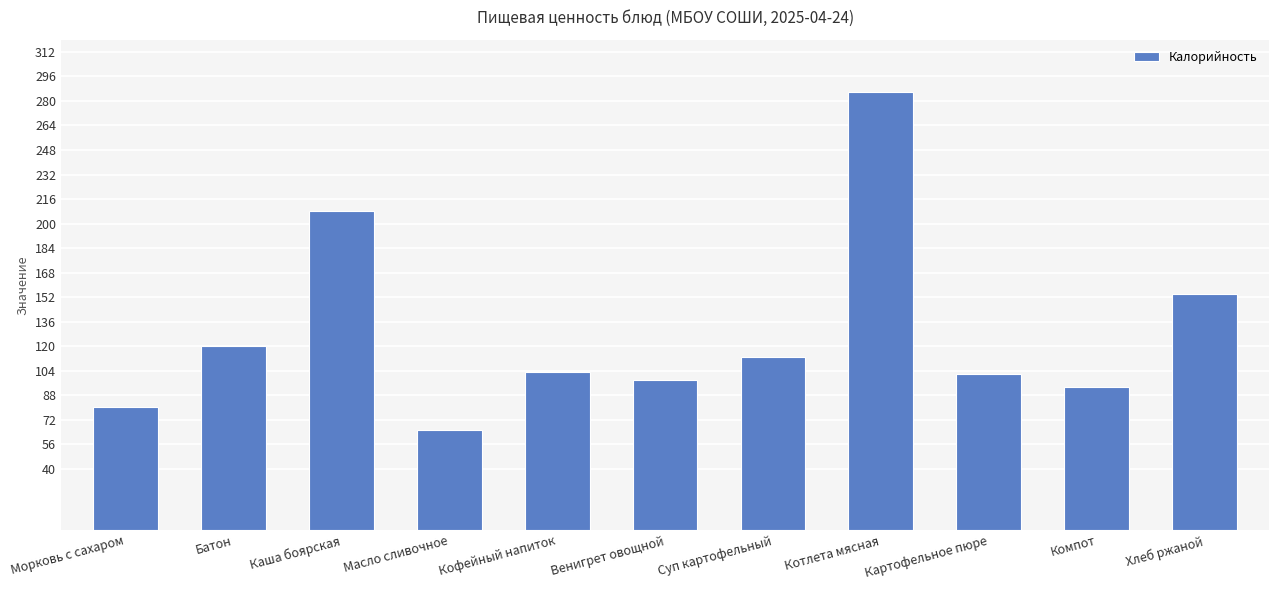

What is the change in value from Котлета мясная to Хлеб ржаной?

-132